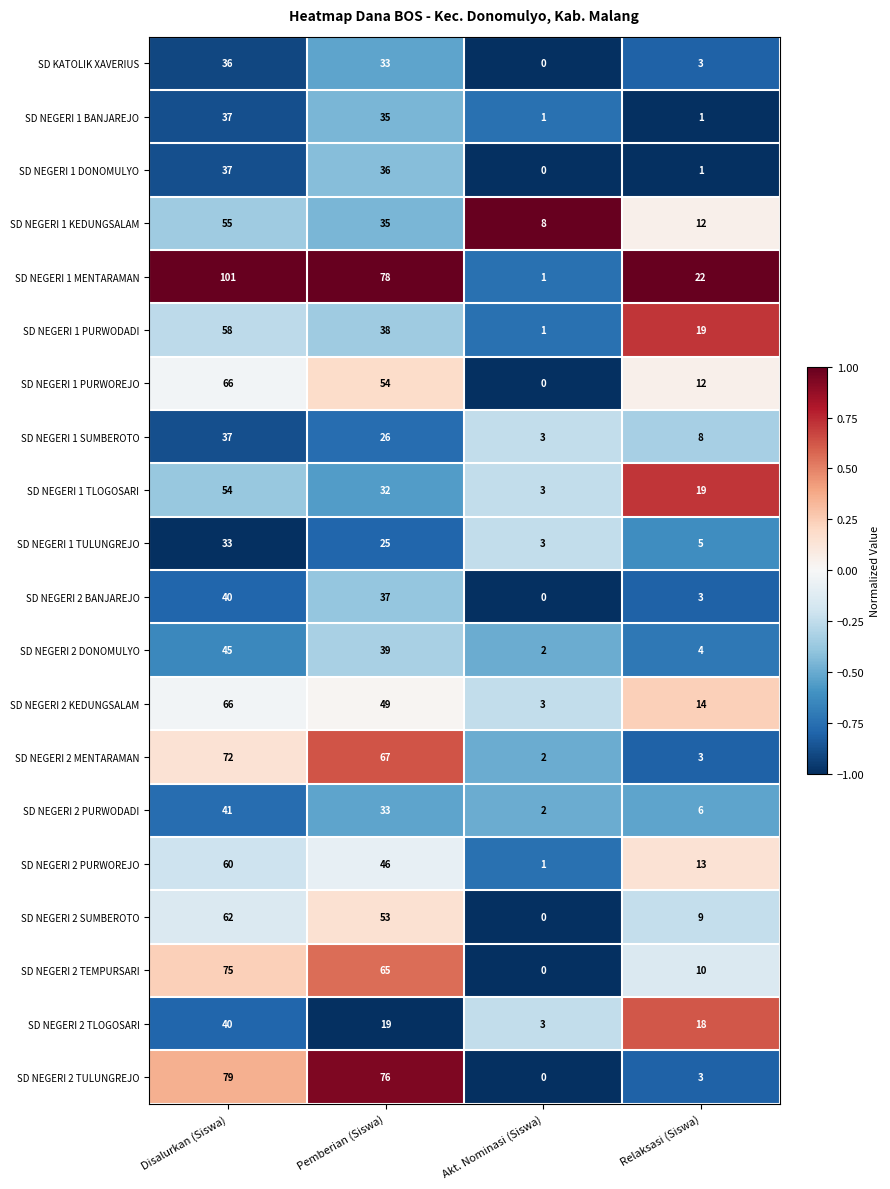

What is the average value of the SD NEGERI 2 TULUNGREJO series?

40